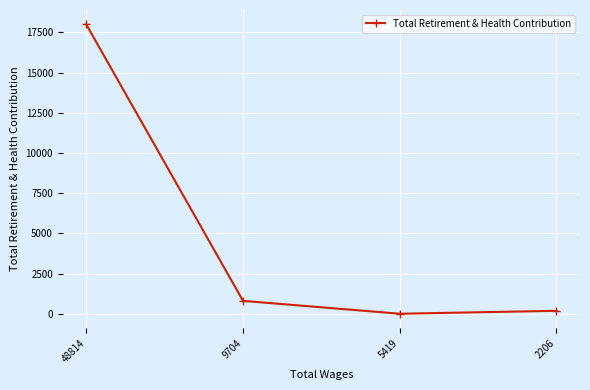

Reading left to right, list all the values displayed in this chart.

48814=17992	9704=801	5419=0	2206=182